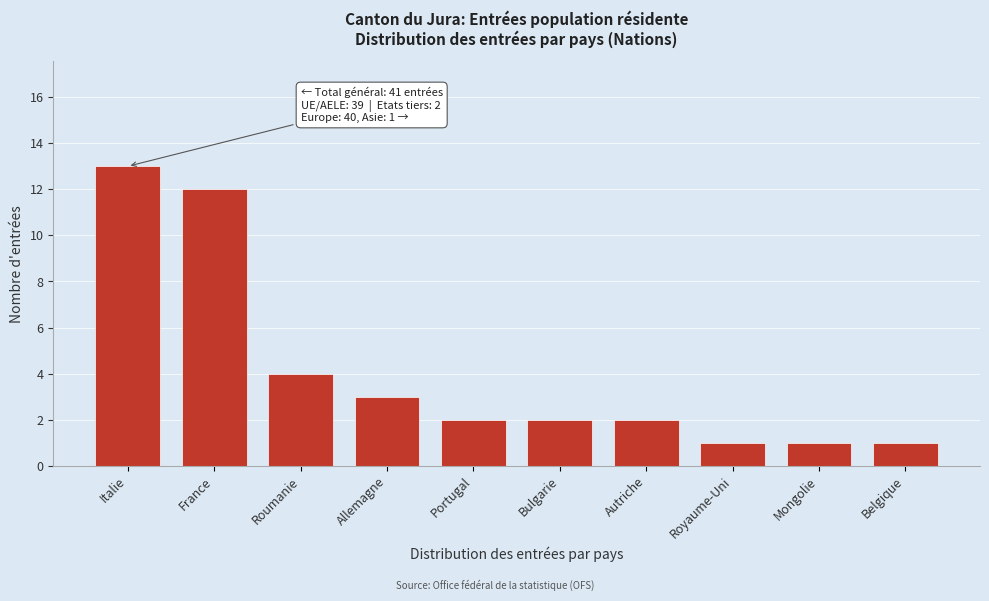

Reading right to left, list all the values displayed in this chart.

Belgique=1	Mongolie=1	Royaume-Uni=1	Autriche=2	Bulgarie=2	Portugal=2	Allemagne=3	Roumanie=4	France=12	Italie=13